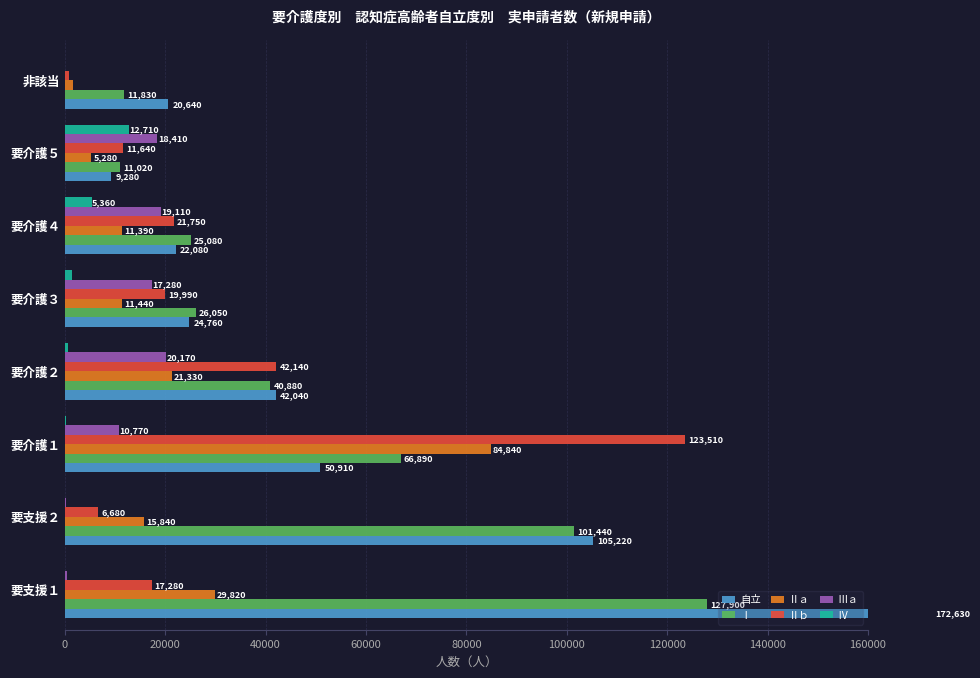

Which series has the widest spread of values?

自立